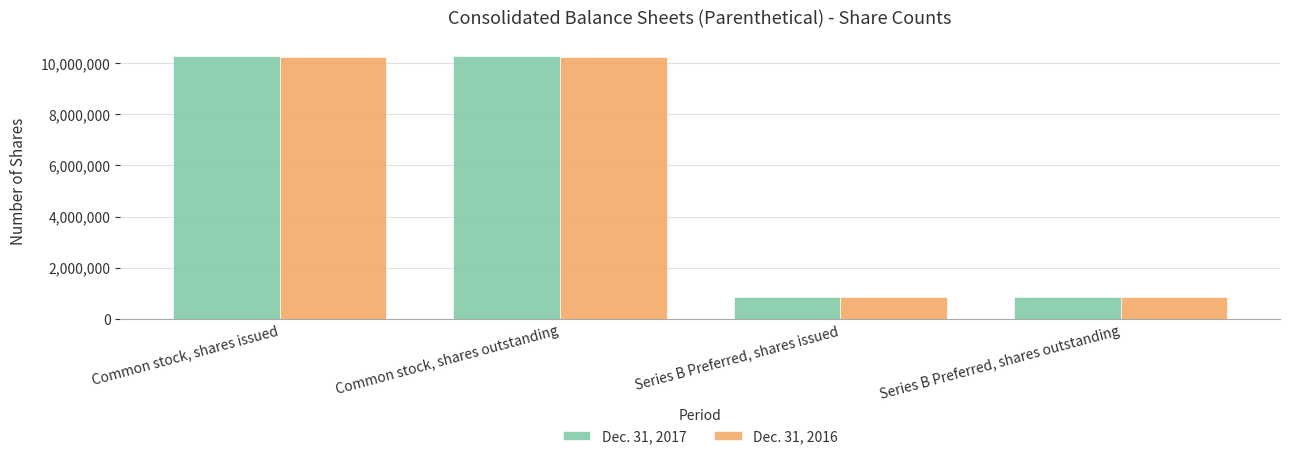

At how many categories does at least one series exceed 7513257?

2